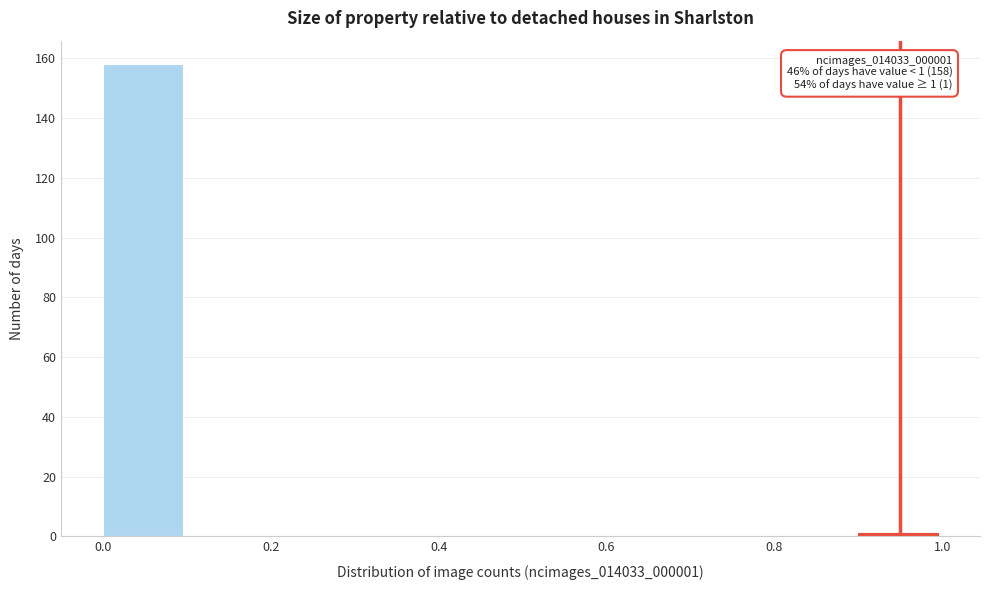

Over which range of the x-axis is the bar tallest?

0.0 to 0.1